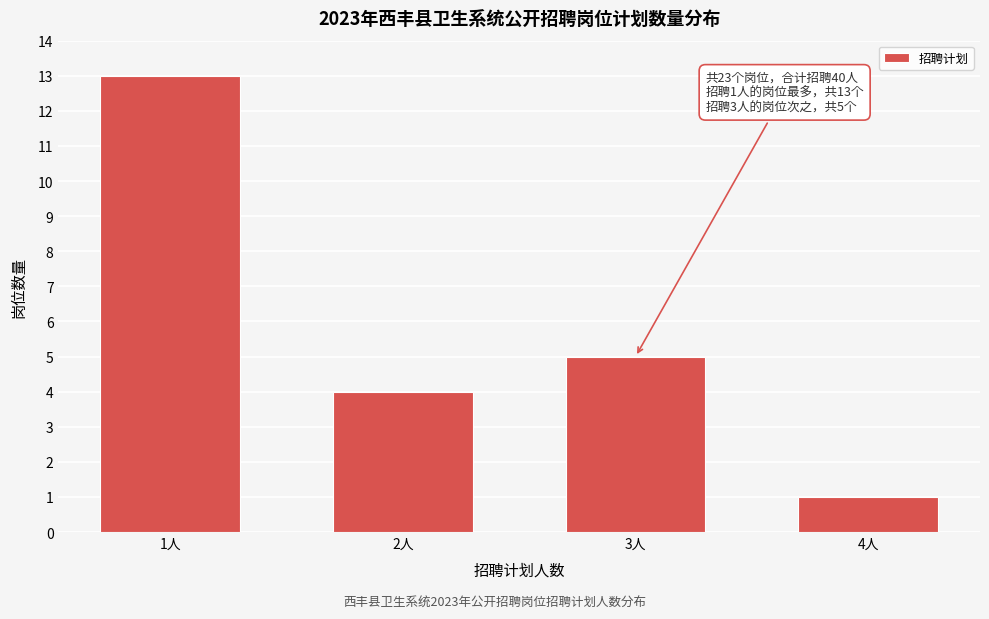

Reading left to right, extract all data points from this chart.

1人=13	2人=4	3人=5	4人=1